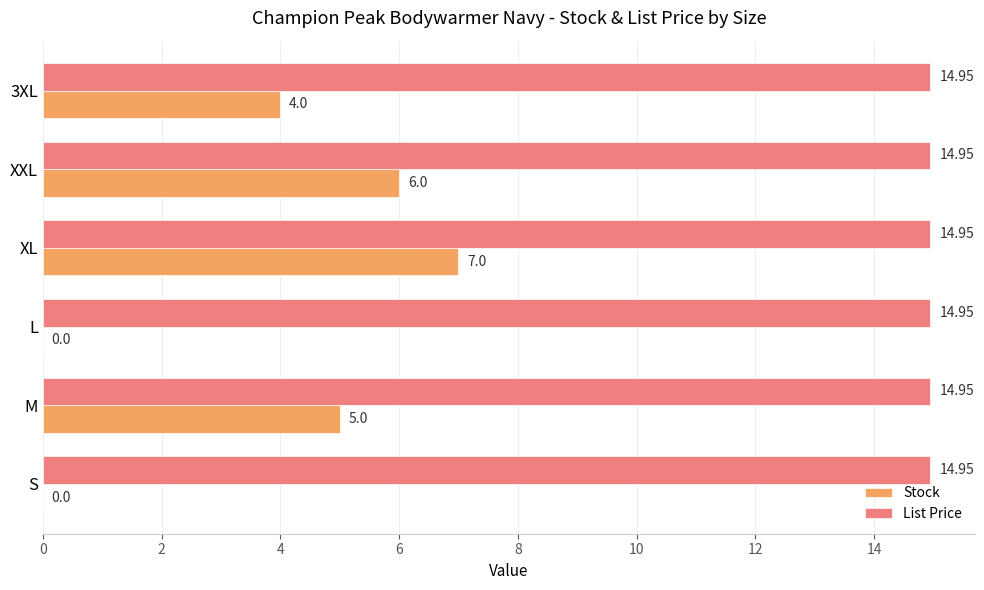

Between M and L, which series saw the biggest shift?

Stock